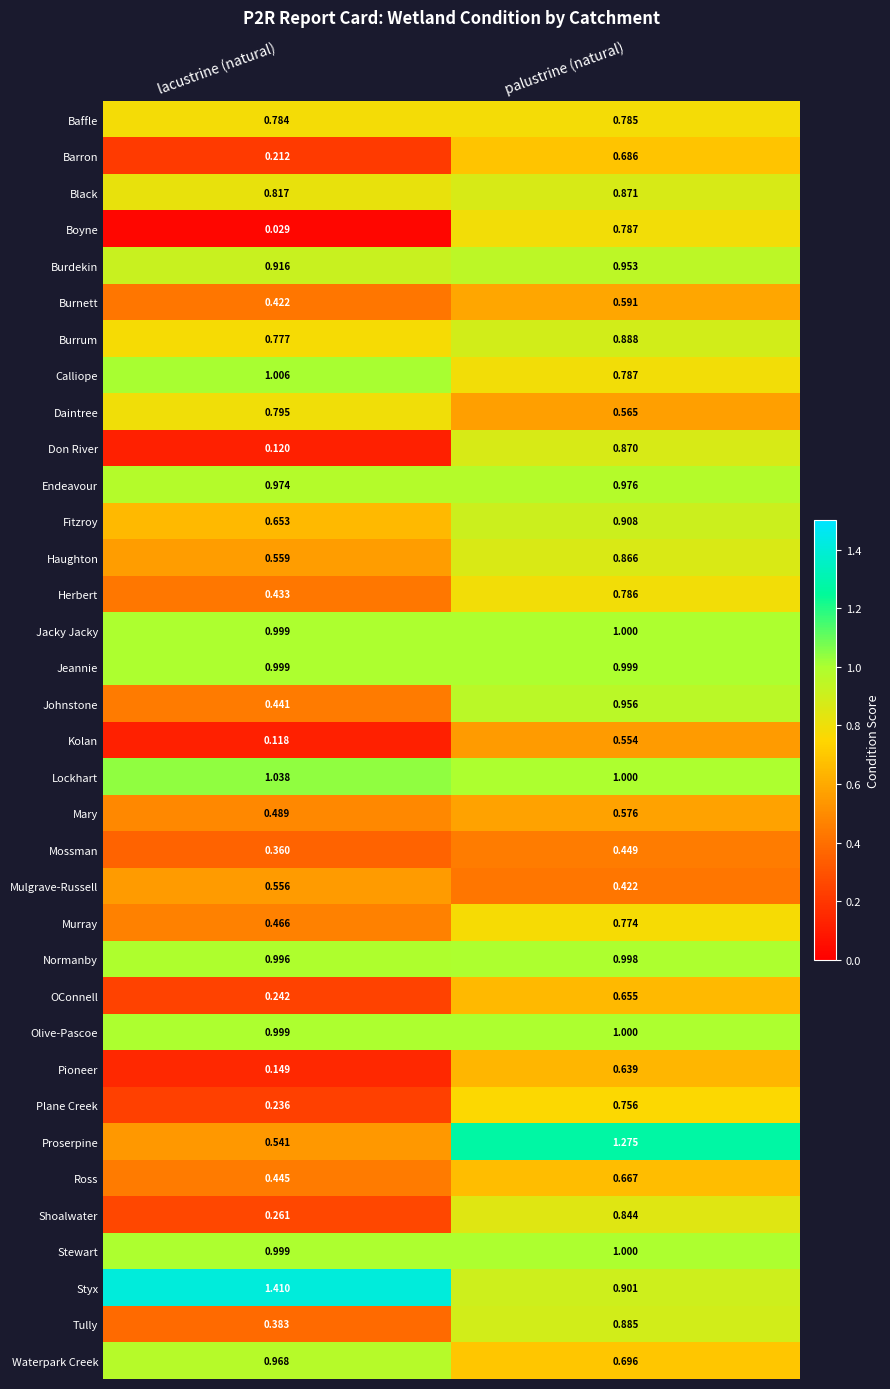

At which label does Waterpark Creek reach its minimum?

palustrine (natural)